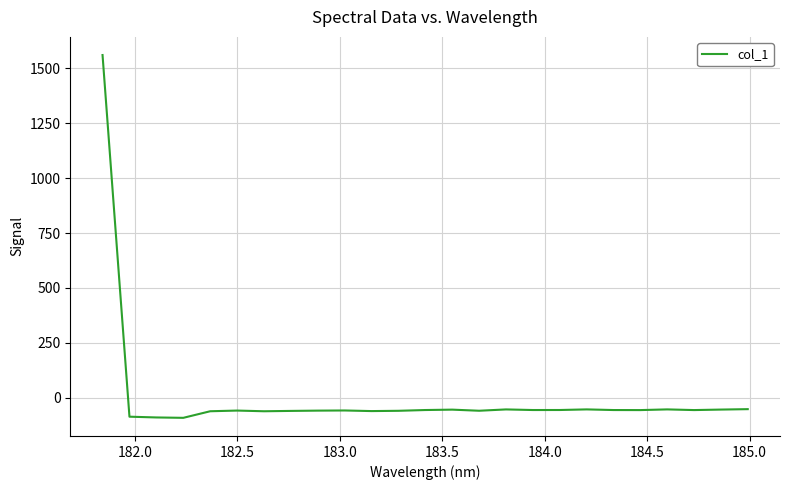

What is the difference between the maximum and minimum values?

1653.0